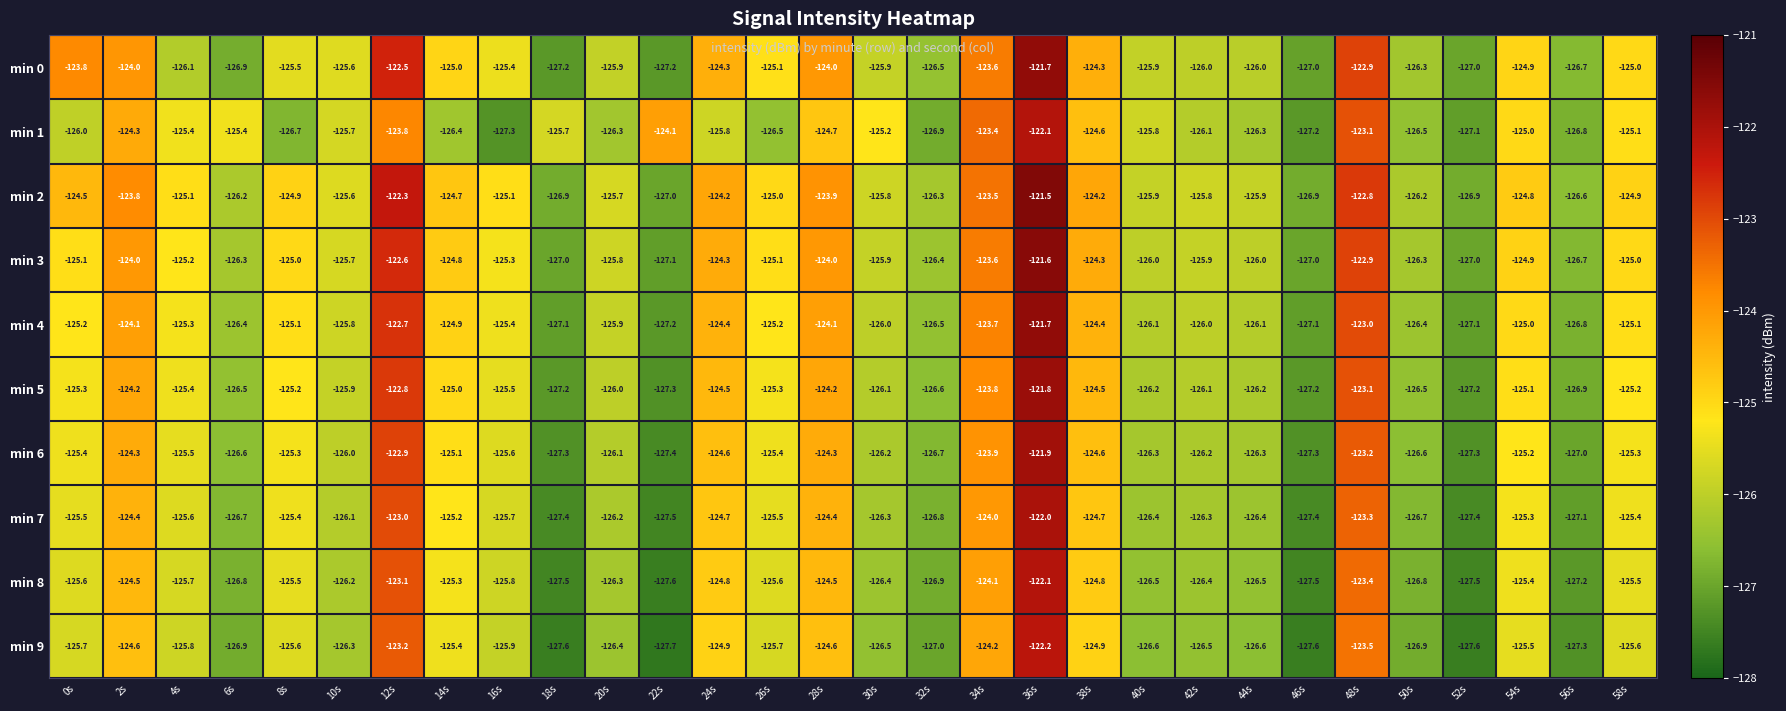

What is the sum of all min 2 values?

-3752.9